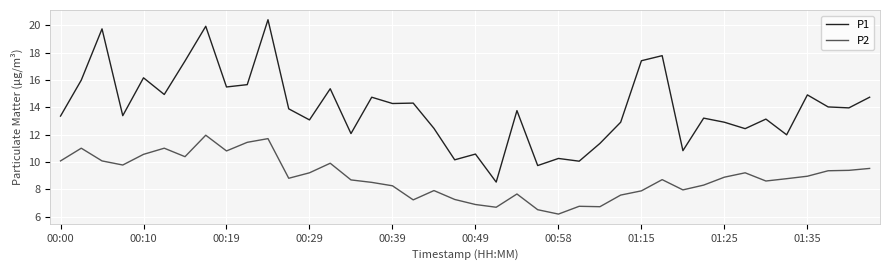

True or false: P2 and P1 intersect in this chart.

False